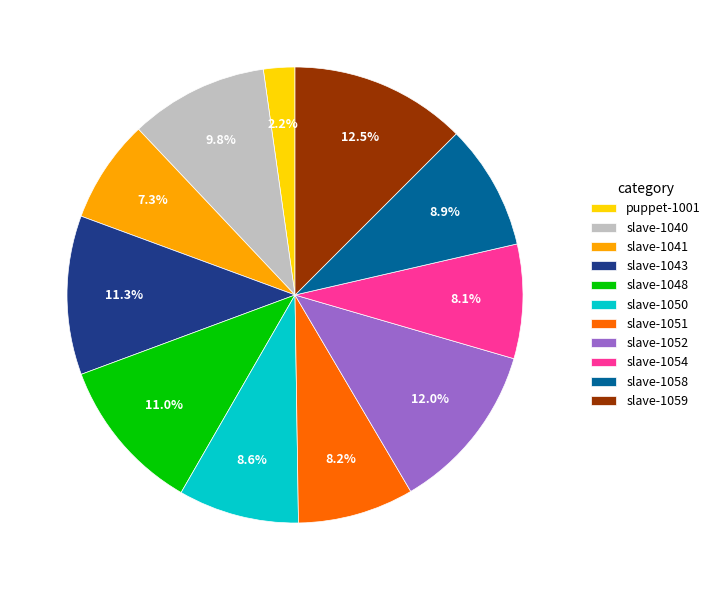

What portion of the pie excludes slave-1048?

89.0%